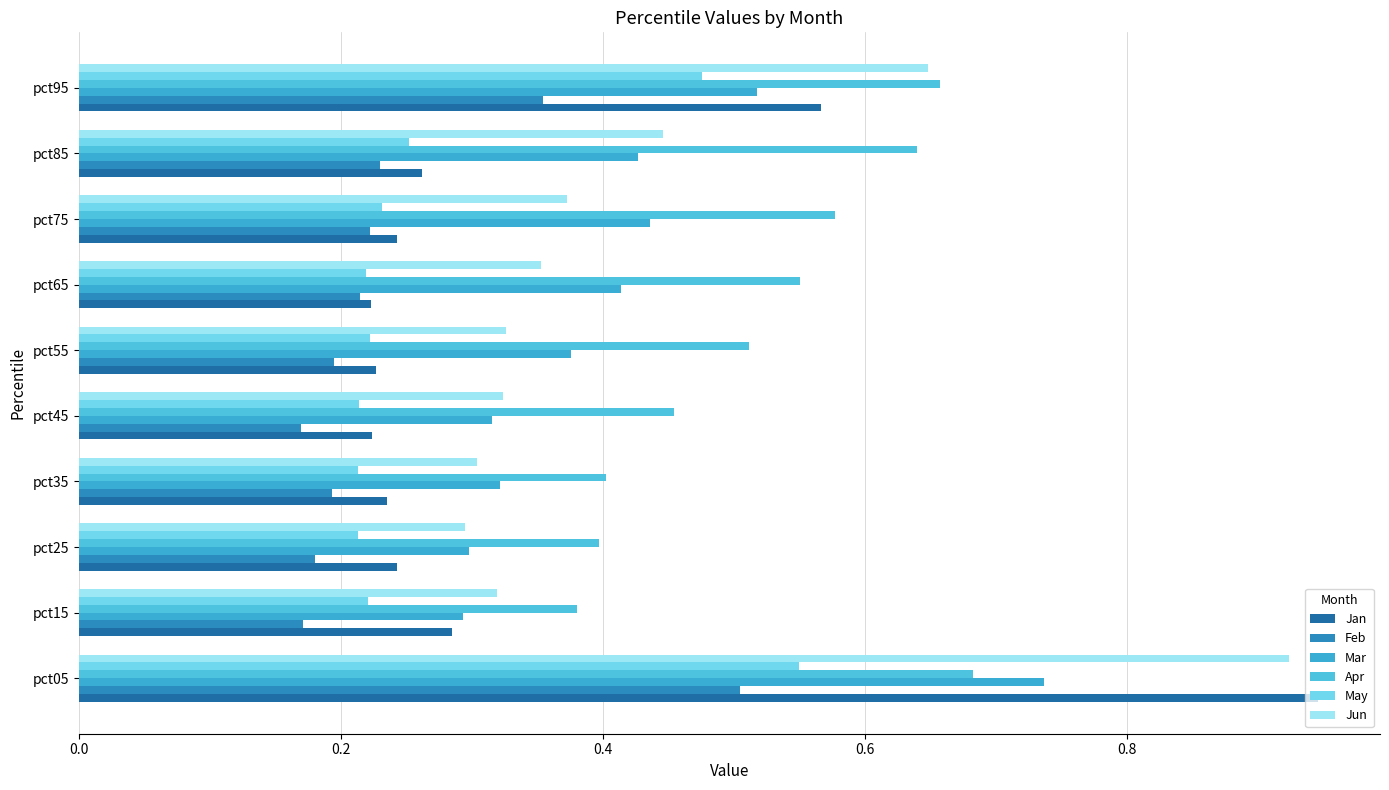

Count the number of data series in this chart.

6